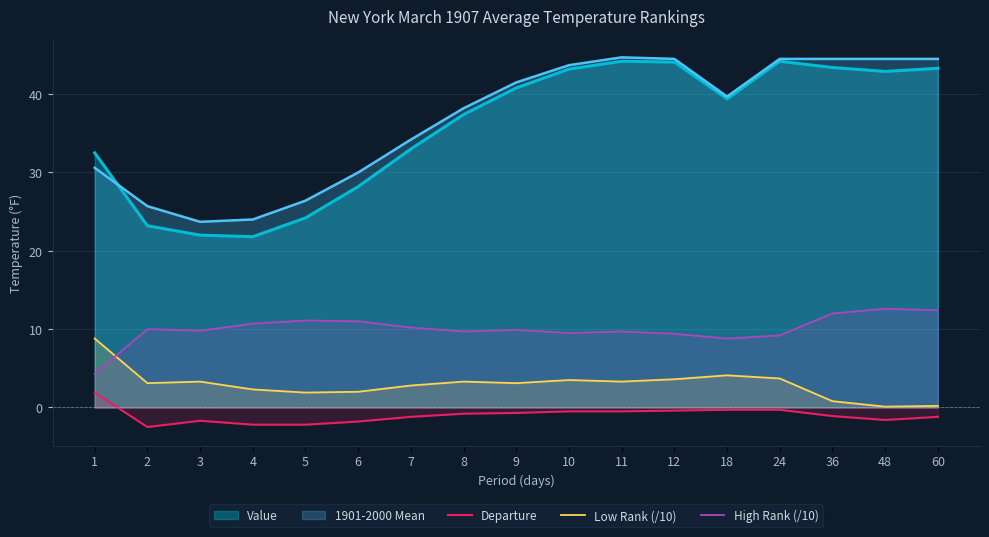

How many data points in Low Rank (/10) are less than 3?

7